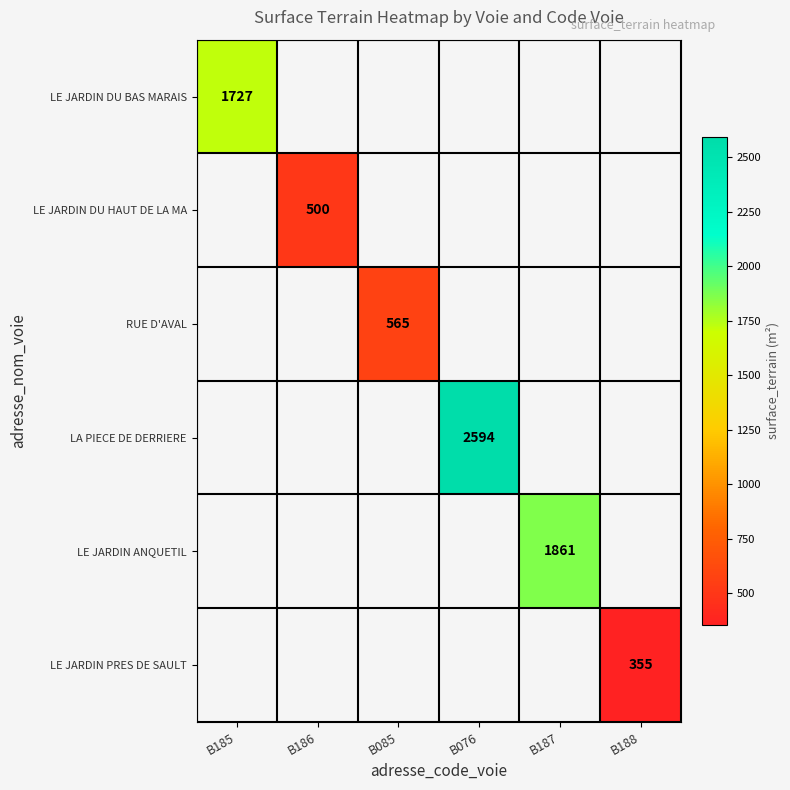

The RUE D'AVAL series shows 565 at B085. True or false?

True